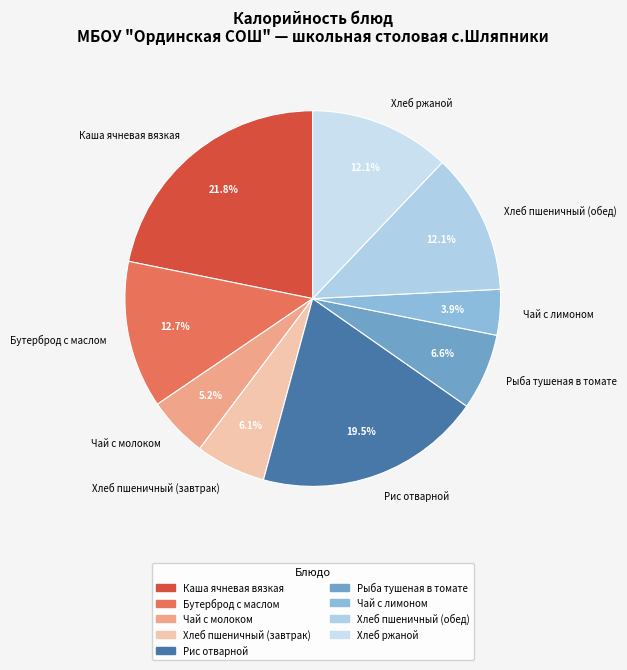

Count the number of slices in the pie.

9